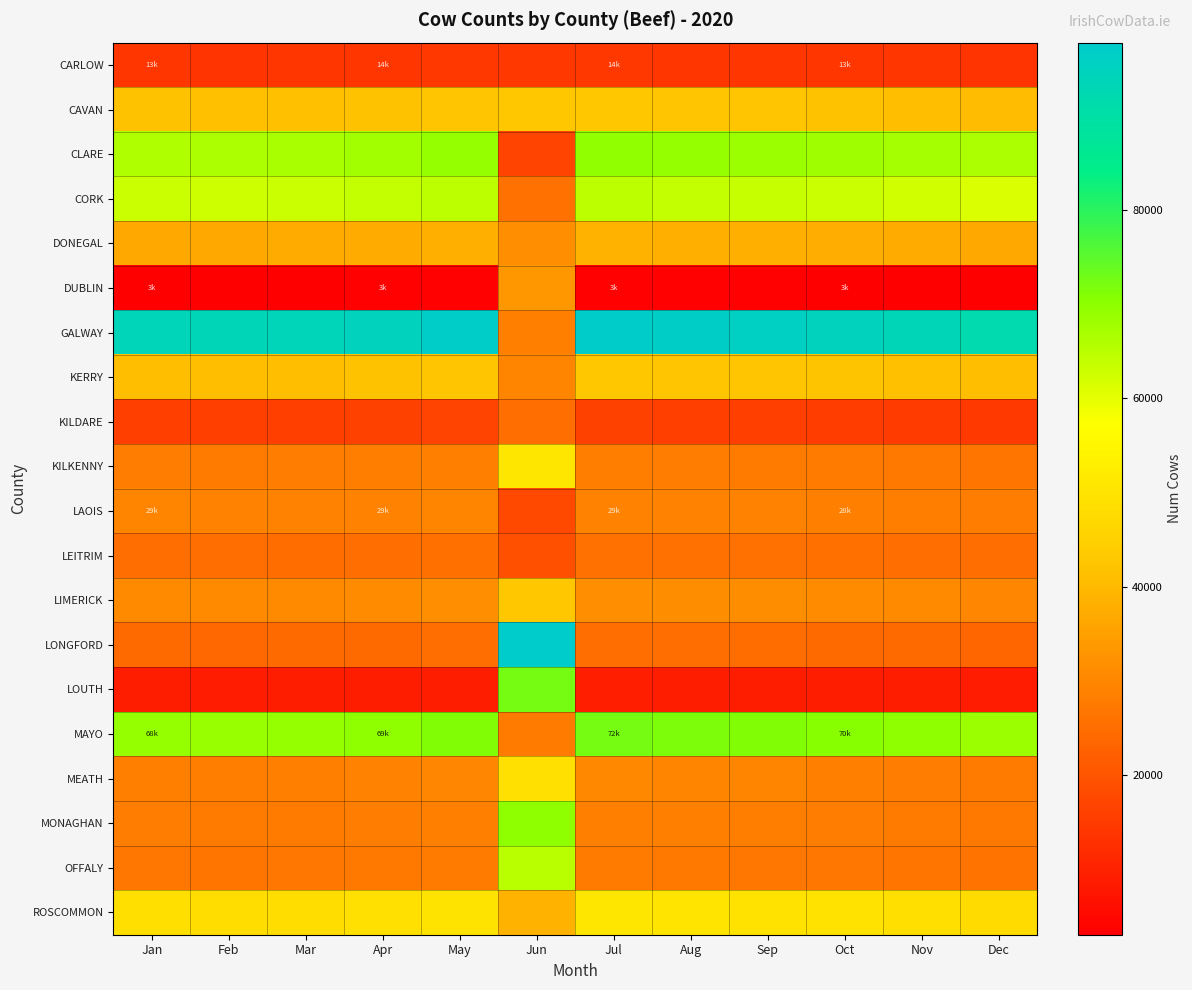

Reading left to right, extract all data points from this chart.

CARLOW: Jan=13786	Feb=13734	Mar=13918	Apr=14097	May=14334	Jun=14363	Jul=14152	Aug=13990	Sep=13955	Oct=13901	Nov=13853	Dec=13512
CAVAN: Jan=41598	Feb=41524	Mar=41500	Apr=41783	May=42616	Jun=42953	Jul=42973	Aug=42623	Sep=42354	Oct=41725	Nov=41149	Dec=40780
CLARE: Jan=66306	Feb=66363	Mar=66737	Apr=67605	May=69130	Jun=16494	Jul=69586	Aug=68970	Sep=68546	Oct=68024	Nov=67309	Dec=66354
CORK: Jan=63109	Feb=62977	Mar=63365	Apr=63978	May=64820	Jun=25695	Jul=64762	Aug=64090	Sep=63677	Oct=63059	Nov=62375	Dec=61453
DONEGAL: Jan=37046	Feb=37036	Mar=37109	Apr=37436	May=38204	Jun=31801	Jul=38581	Aug=38070	Sep=37856	Oct=37654	Nov=37389	Dec=37055
DUBLIN: Jan=3317	Feb=3334	Mar=3379	Apr=3444	May=3526	Jun=33277	Jul=3489	Aug=3507	Sep=3462	Oct=3366	Nov=3228	Dec=3048
GALWAY: Jan=93937	Feb=93646	Mar=93825	Apr=94897	May=96945	Jun=28587	Jul=97337	Aug=96625	Sep=95976	Oct=94902	Nov=93437	Dec=91741
KERRY: Jan=41168	Feb=40979	Mar=41145	Apr=41725	May=42592	Jun=29573	Jul=42923	Aug=42610	Sep=42402	Oct=42022	Nov=41358	Dec=40850
KILDARE: Jan=15847	Feb=15737	Mar=15844	Apr=16011	May=16373	Jun=25187	Jul=16135	Aug=15965	Sep=15826	Oct=15541	Nov=15251	Dec=14813
KILKENNY: Jan=28083	Feb=27694	Mar=27950	Apr=28276	May=28622	Jun=50495	Jul=28224	Aug=27907	Sep=27803	Oct=27688	Nov=27293	Dec=26612
LAOIS: Jan=29458	Feb=29020	Mar=29085	Apr=29170	May=29476	Jun=17659	Jul=29322	Aug=29085	Sep=28974	Oct=28844	Nov=28570	Dec=28090
LEITRIM: Jan=24919	Feb=24988	Mar=24812	Apr=24965	May=25497	Jun=19147	Jul=25867	Aug=25761	Sep=25671	Oct=25499	Nov=25239	Dec=24973
LIMERICK: Jan=30514	Feb=30482	Mar=30615	Apr=30996	May=31556	Jun=42902	Jul=31811	Aug=31534	Sep=31333	Oct=31096	Nov=30731	Dec=30043
LONGFORD: Jan=24231	Feb=24087	Mar=24151	Apr=24388	May=24892	Jun=97795	Jul=25051	Aug=24886	Sep=24706	Oct=24480	Nov=24150	Dec=23766
LOUTH: Jan=9019	Feb=8955	Mar=9121	Apr=9211	May=9325	Jun=72441	Jul=9395	Aug=9321	Sep=9238	Oct=9116	Nov=8998	Dec=8902
MAYO: Jan=68941	Feb=68775	Mar=69064	Apr=69849	May=71455	Jun=27826	Jul=72372	Aug=71883	Sep=71360	Oct=70752	Nov=69686	Dec=68265
MEATH: Jan=28611	Feb=28539	Mar=28708	Apr=29162	May=29899	Jun=49035	Jul=30184	Aug=29677	Sep=29364	Oct=28859	Nov=28119	Dec=27638
MONAGHAN: Jan=27884	Feb=27763	Mar=27792	Apr=28055	May=28617	Jun=69699	Jul=28910	Aug=28603	Sep=28457	Oct=28094	Nov=27841	Dec=27391
OFFALY: Jan=26978	Feb=26726	Mar=26896	Apr=27257	May=27798	Jun=65184	Jul=27513	Aug=27227	Sep=27098	Oct=26944	Nov=26710	Dec=26033
ROSCOMMON: Jan=48618	Feb=48265	Mar=48498	Apr=48996	May=49924	Jun=38674	Jul=50532	Aug=50114	Sep=49665	Oct=49427	Nov=48847	Dec=47770